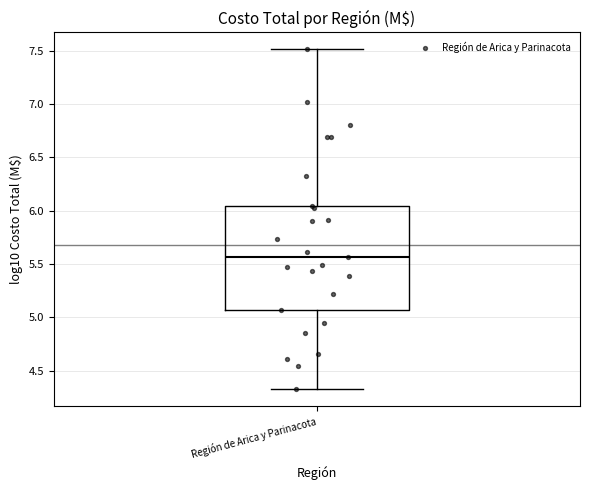

Read this box plot against the y-axis: the position of the median line, the range covered by the box, and the ends of both whiskers. The values are not printed on the chart, so give them approximately, as read against the axis.

median 5.55, box 5.05 to 6.05, whiskers 4.30 to 7.50